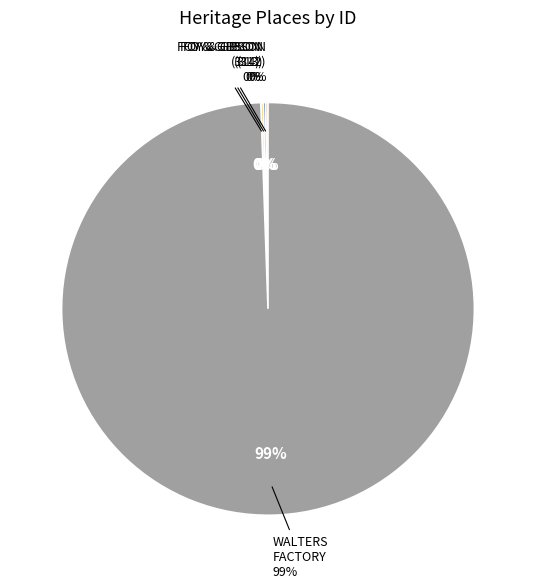

Count the number of slices in the pie.

4